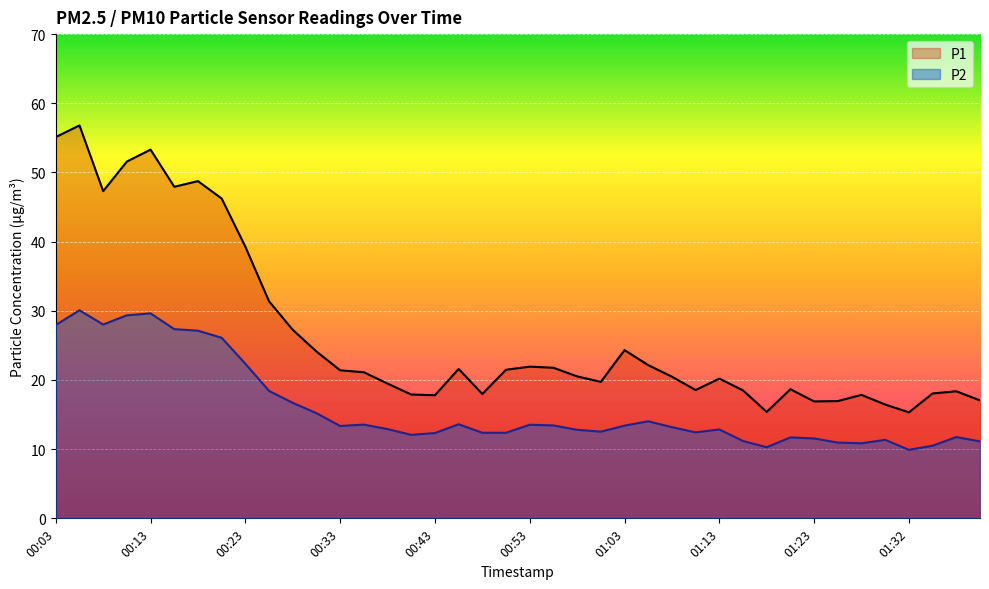

Reading right to left, transcribe all the data shown in this chart.

P1: 01:40=17.1	01:37=18.4	01:35=18.1	01:32=15.3	01:30=16.4	01:27=17.9	01:25=16.9	01:23=16.9	01:20=18.7	01:18=15.4	01:15=18.5	01:13=20.2	01:10=18.6	01:08=20.5	01:05=22.1	01:03=24.3	01:00=19.7	00:58=20.5	00:55=21.8	00:53=21.9	00:51=21.5	00:48=18.0	00:46=21.6	00:43=17.8	00:41=17.9	00:38=19.5	00:36=21.1	00:33=21.4	00:31=24.1	00:28=27.2	00:26=31.4	00:23=39.3	00:21=46.2	00:18=48.8	00:16=47.9	00:13=53.3	00:11=51.6	00:08=47.3	00:06=56.8	00:03=55.1
P2: 01:40=11.1	01:37=11.8	01:35=10.5	01:32=9.9	01:30=11.3	01:27=10.8	01:25=10.9	01:23=11.6	01:20=11.7	01:18=10.3	01:15=11.2	01:13=12.8	01:10=12.4	01:08=13.2	01:05=14.0	01:03=13.4	01:00=12.5	00:58=12.8	00:55=13.4	00:53=13.5	00:51=12.4	00:48=12.4	00:46=13.6	00:43=12.3	00:41=12.1	00:38=12.9	00:36=13.6	00:33=13.3	00:31=15.2	00:28=16.7	00:26=18.4	00:23=22.4	00:21=26.1	00:18=27.1	00:16=27.4	00:13=29.6	00:11=29.4	00:08=28.0	00:06=30.1	00:03=27.9